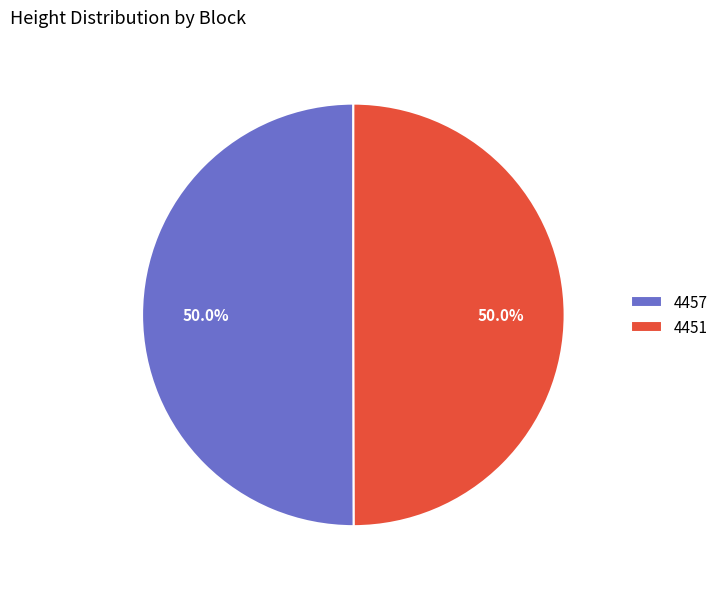

How much of the chart is everything except 4457?

50.0%